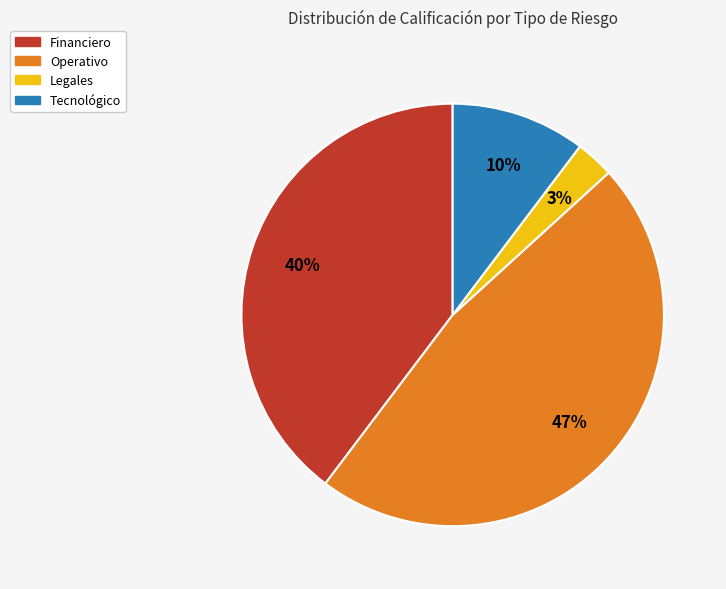

Which slice is the largest?

Operativo